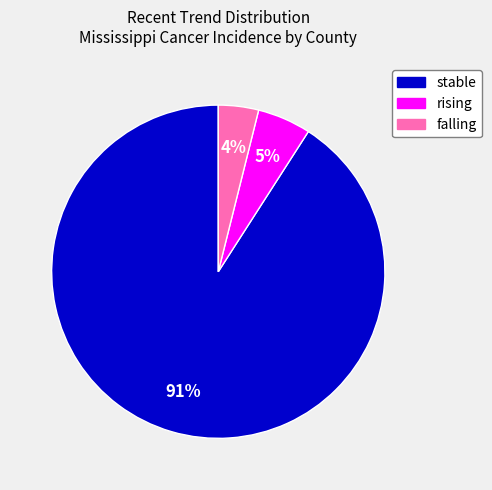

Does any single category account for the majority?

Yes